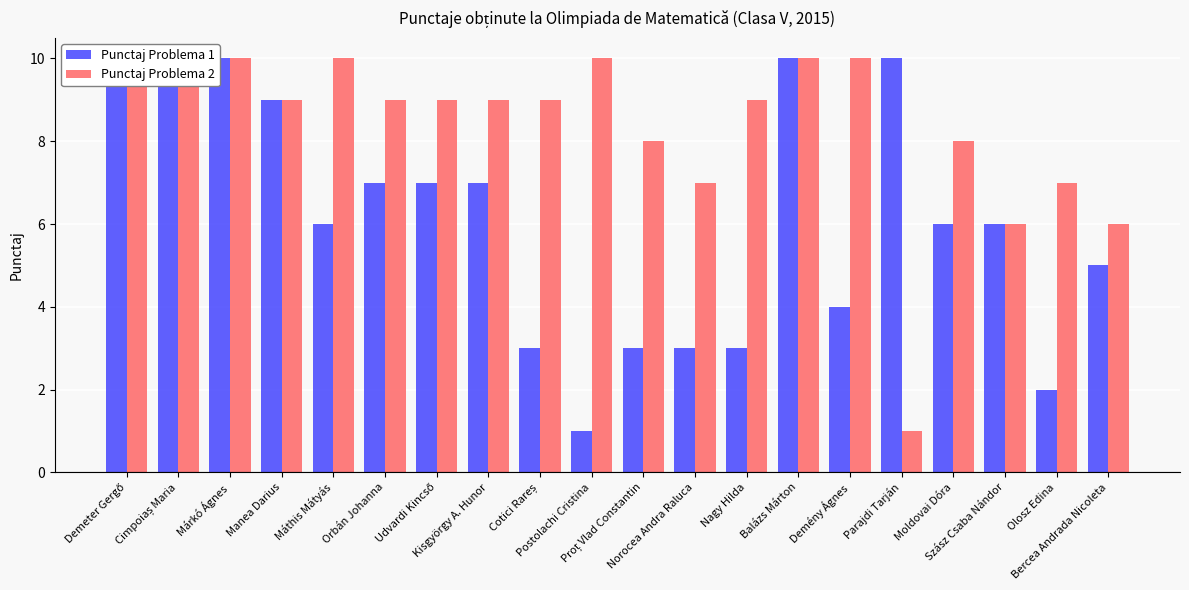

What is the average value of the Punctaj Problema 1 series?

6